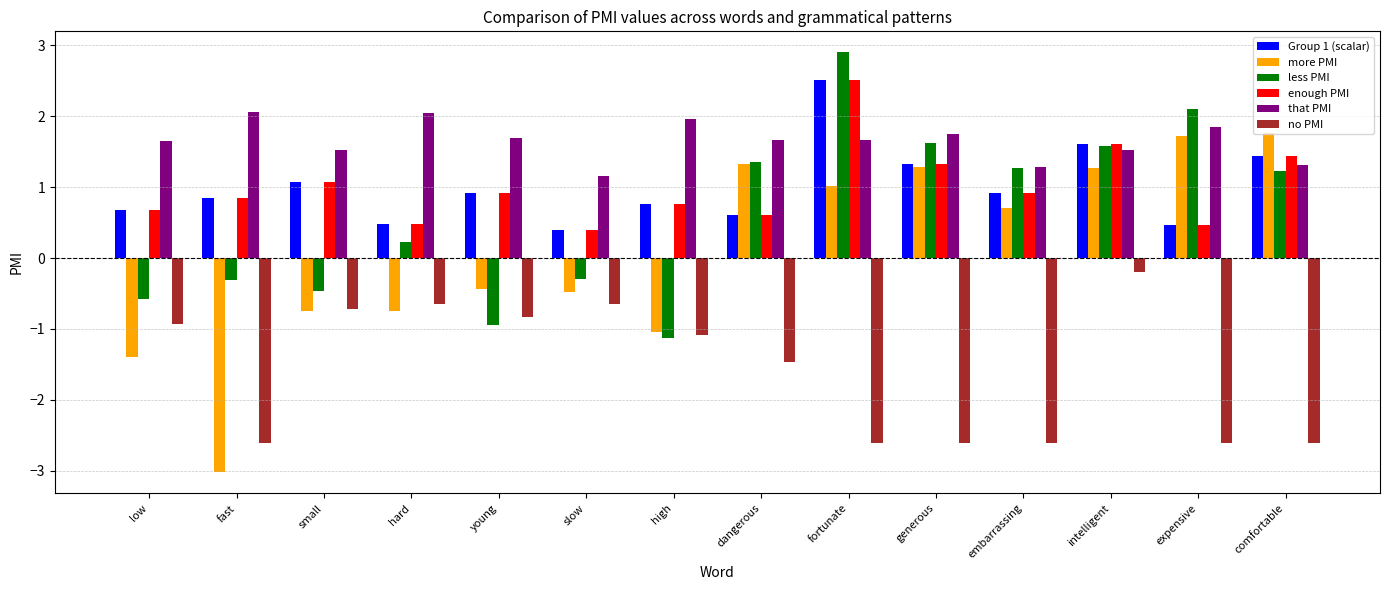

Is it true that Group 1 (scalar) equals 0.2 at slow?

False